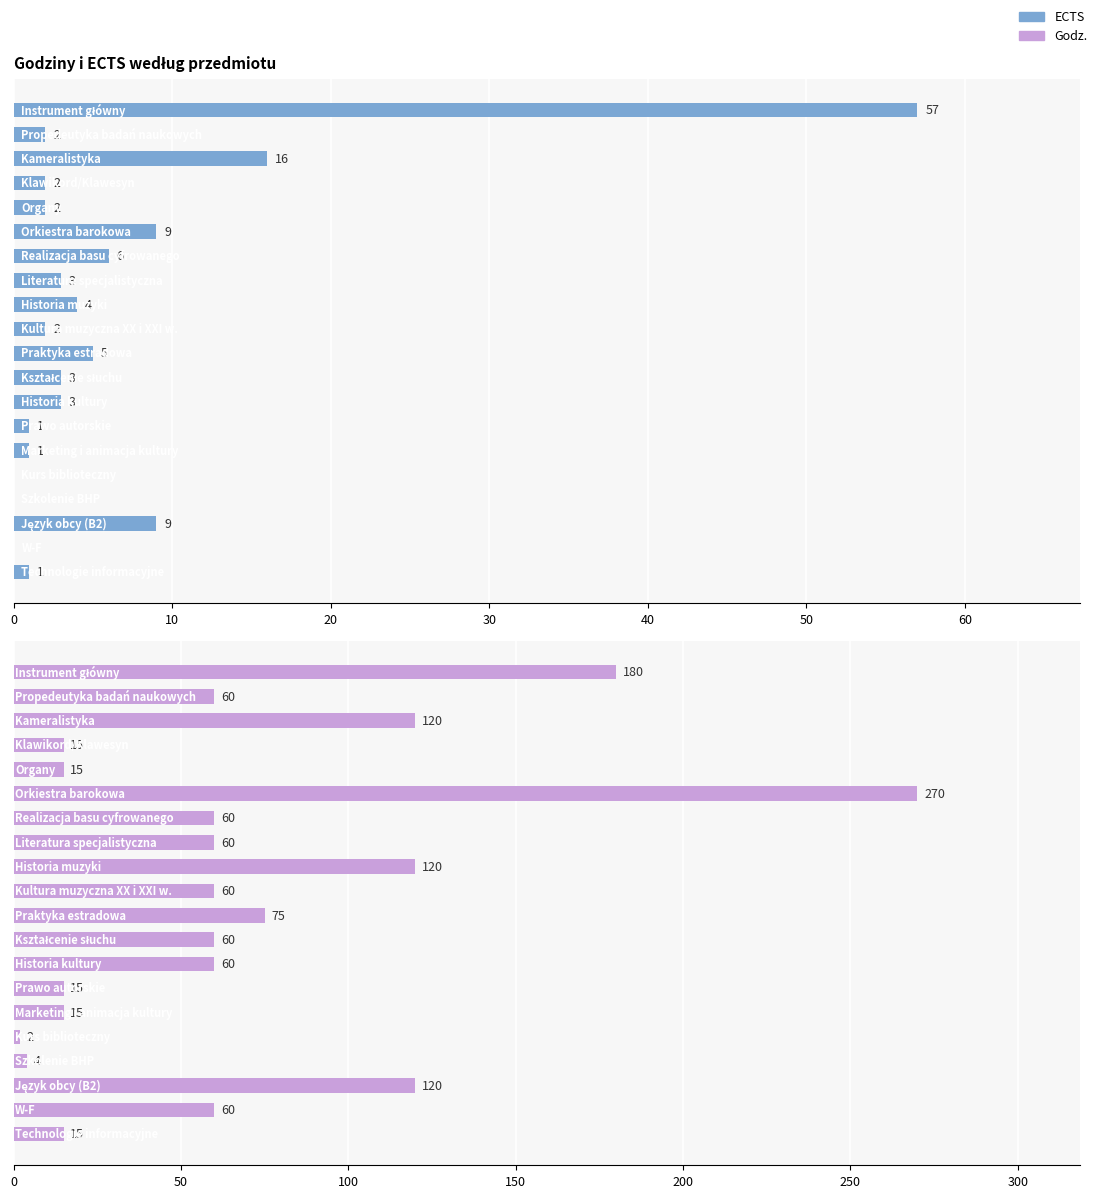

The value of ECTS at 13 is 2. True or false?

False